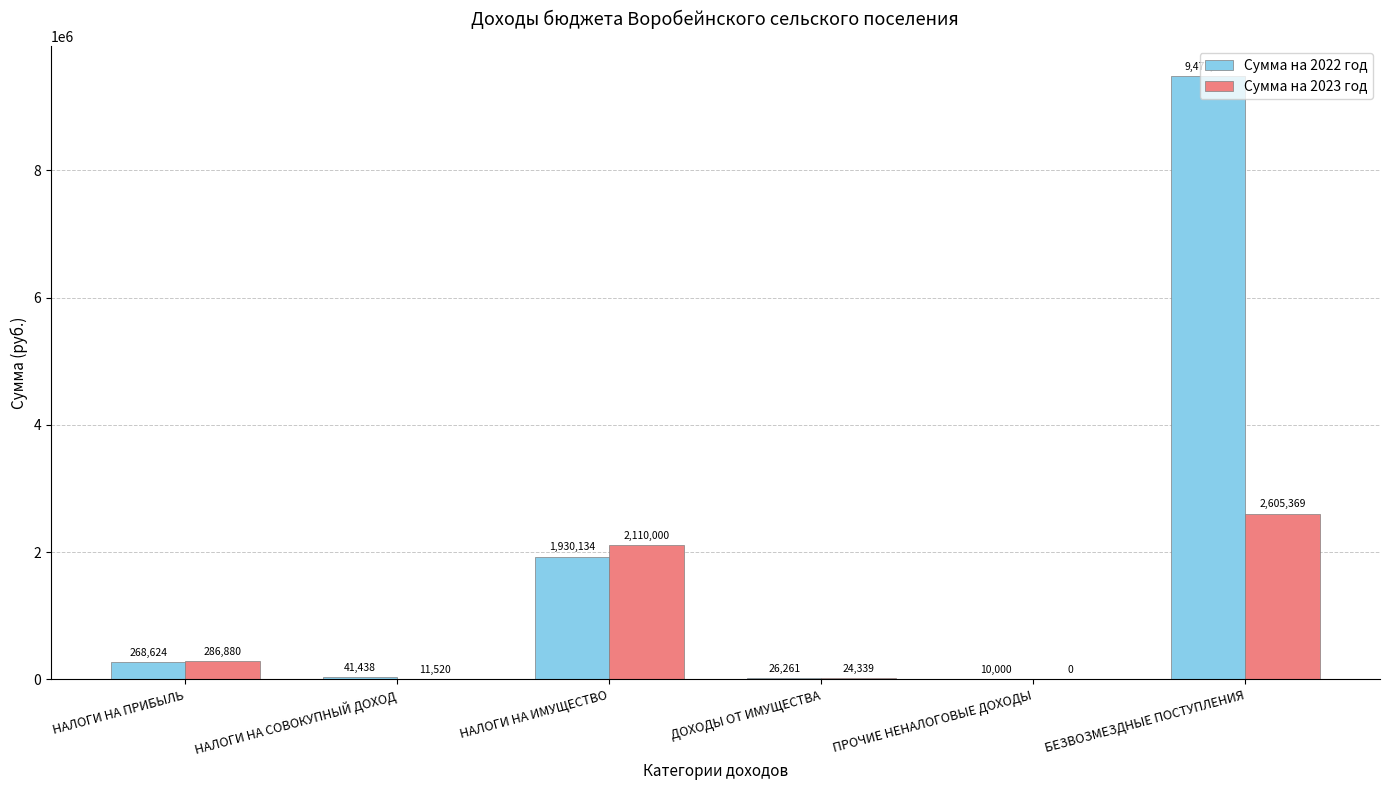

Which series changed the most between НАЛОГИ НА СОВОКУПНЫЙ ДОХОД and НАЛОГИ НА ИМУЩЕСТВО?

Сумма на 2023 год